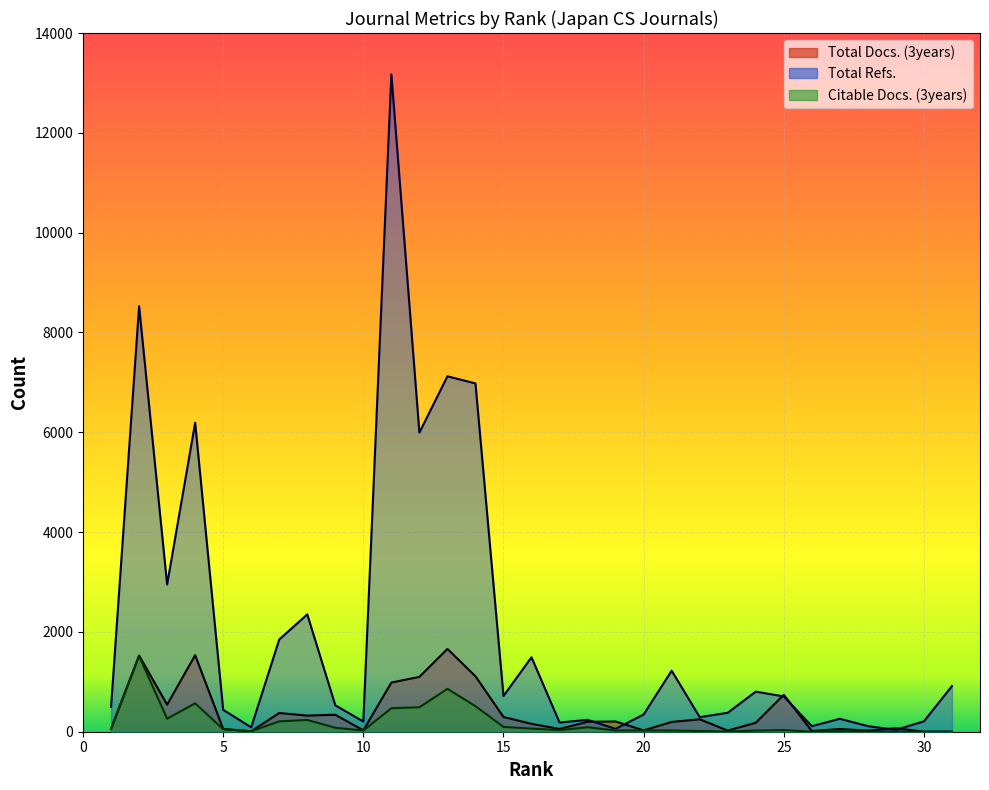

Reading left to right, what are all the values shown in this chart?

Total Docs. (3years): 1=61	2=1527	3=542	4=1534	5=55	6=9	7=375	8=323	9=340	10=28	11=985	12=1099	13=1659	14=1111	15=295	16=158	17=56	18=199	19=205	20=27	21=196	22=249	23=23	24=179	25=740	26=14	27=55	28=21	29=70	30=0	31=0
Total Refs.: 1=497	2=8526	3=2951	4=6191	5=439	6=88	7=1848	8=2351	9=529	10=204	11=13173	12=5994	13=7122	14=6979	15=716	16=1492	17=184	18=238	19=57	20=345	21=1223	22=292	23=379	24=803	25=707	26=111	27=259	28=112	29=37	30=208	31=914
Citable Docs. (3years): 1=54	2=1518	3=260	4=569	5=50	6=9	7=208	8=235	9=79	10=25	11=471	12=490	13=860	14=512	15=97	16=62	17=33	18=89	19=25	20=27	21=24	22=14	23=3	24=23	25=33	26=1	27=11	28=1	29=2	30=0	31=0